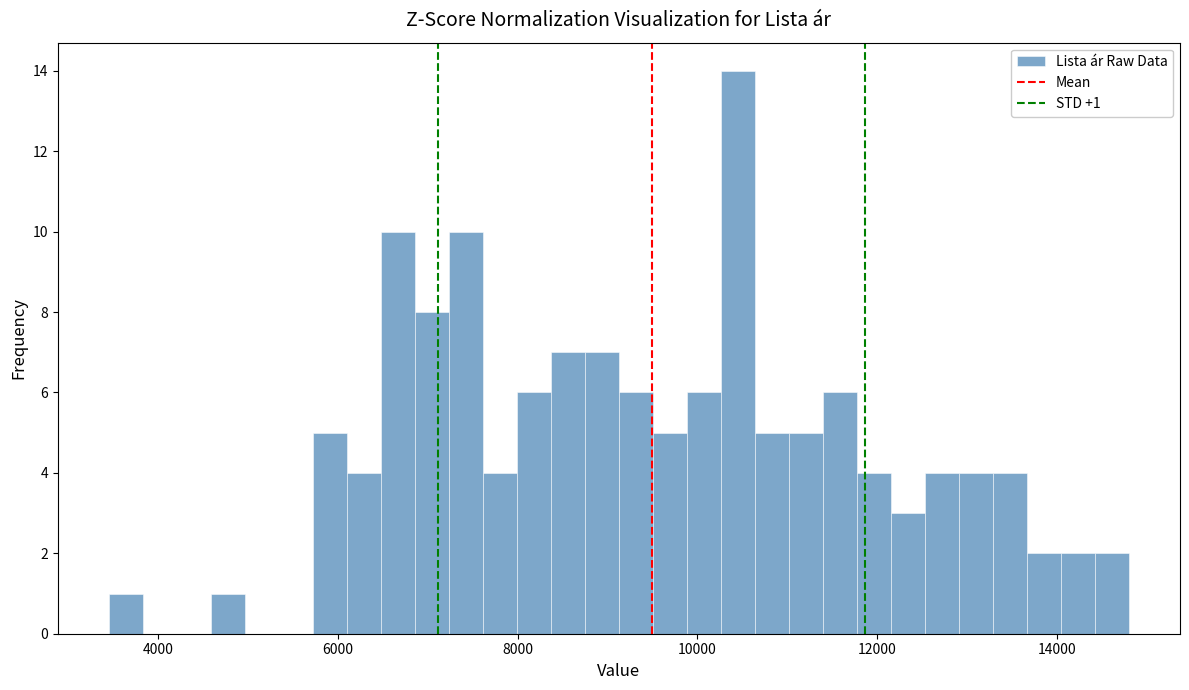

Around what value on the x-axis is the tallest bar? Give the approximate position of its centre, as read against the axis.

10400